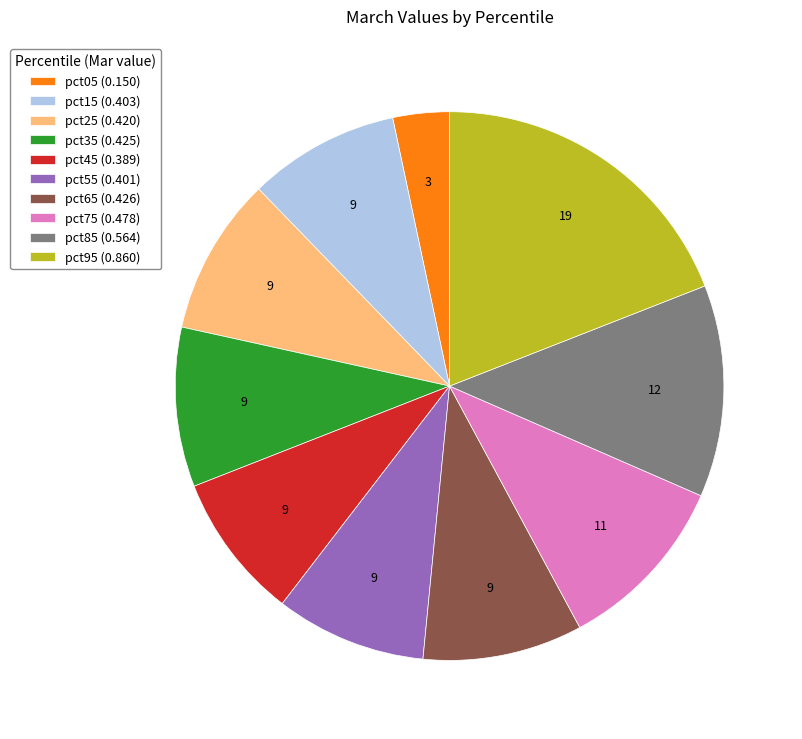

Does any single category account for the majority?

No